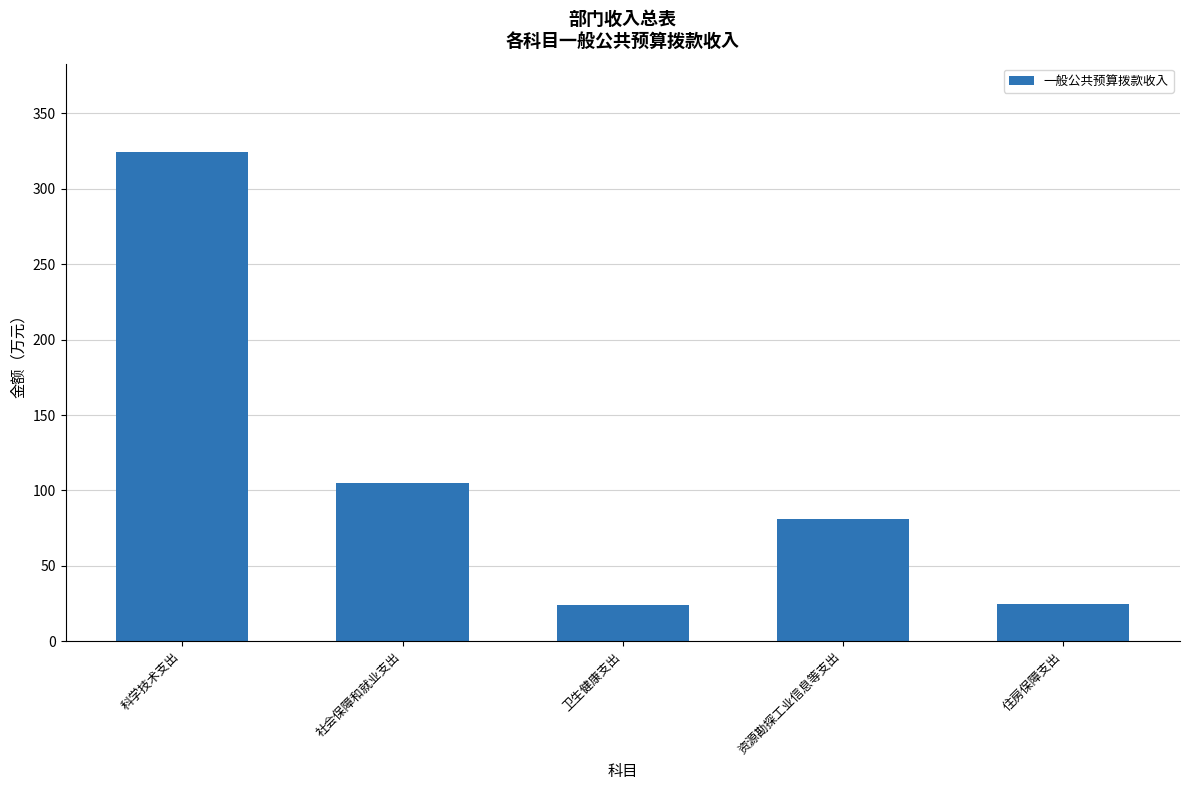

What is the sum of all values?

559.5